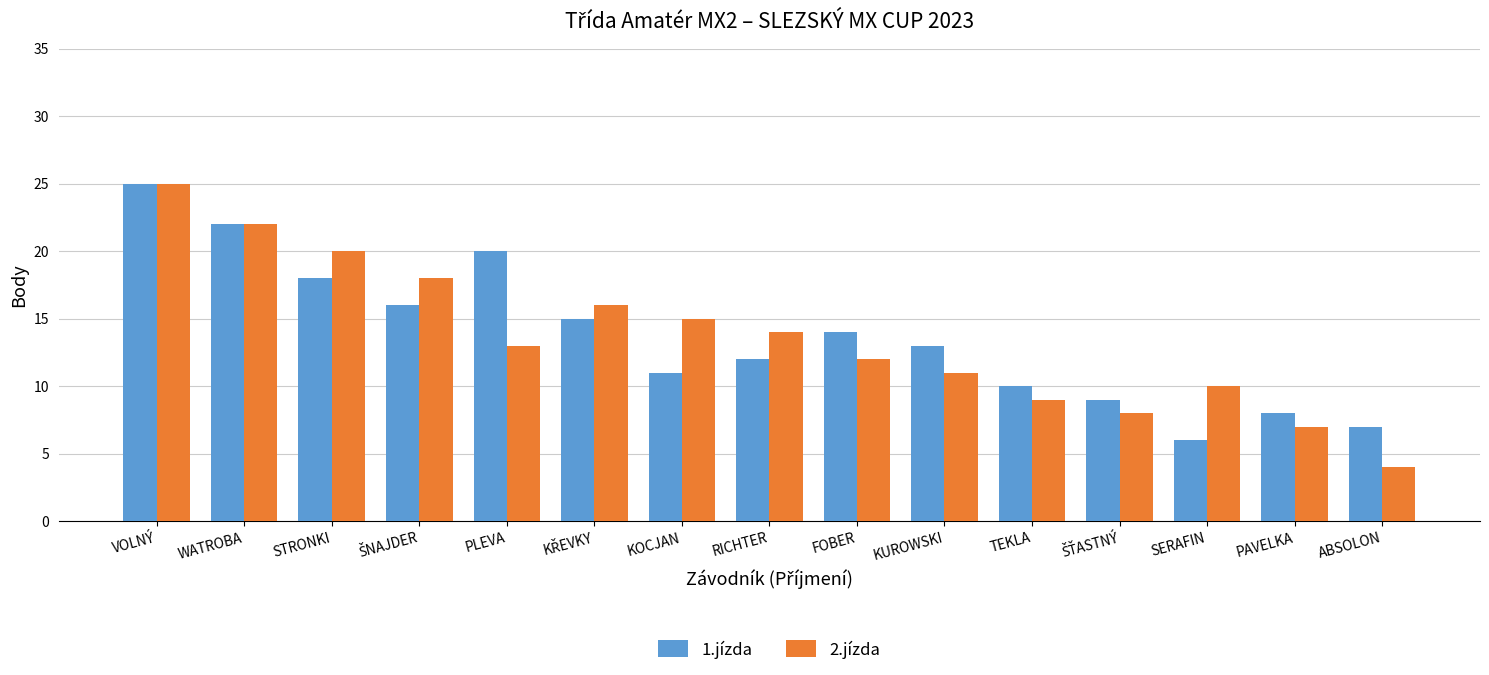

What is the sum of the 2.jízda values at PLEVA and PAVELKA?

20